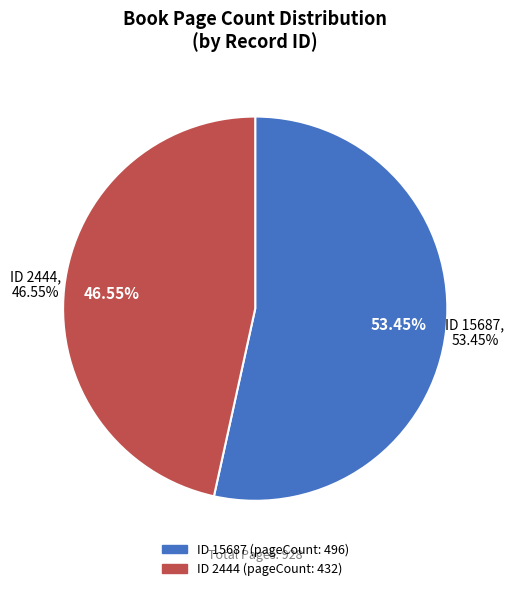

Count the number of slices in the pie.

2